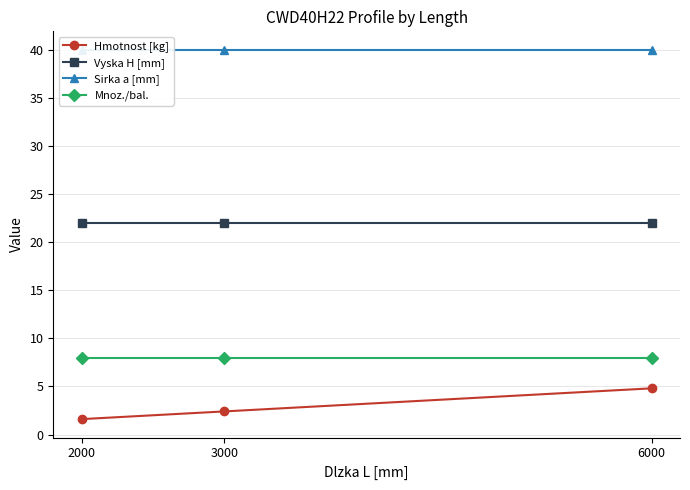

Rank the categories by Mnoz./bal. value from highest to lowest.

2000, 3000, 6000